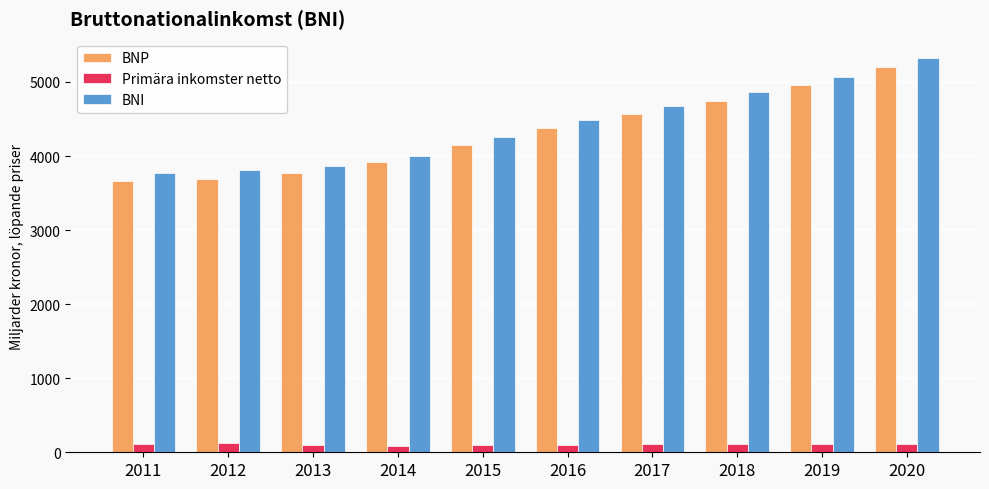

What is the difference between the highest and lowest values at 2020?

5204